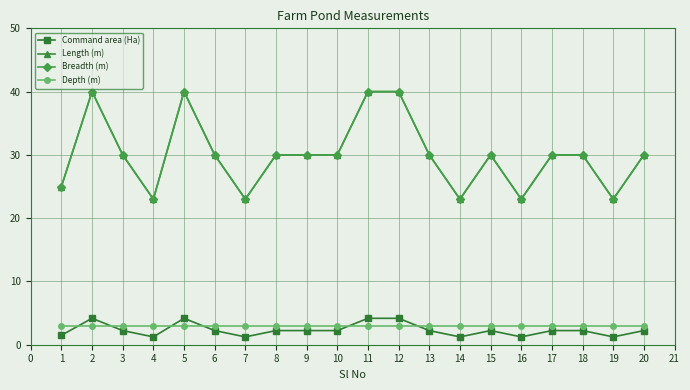

Does the chart have visible grid lines?

Yes